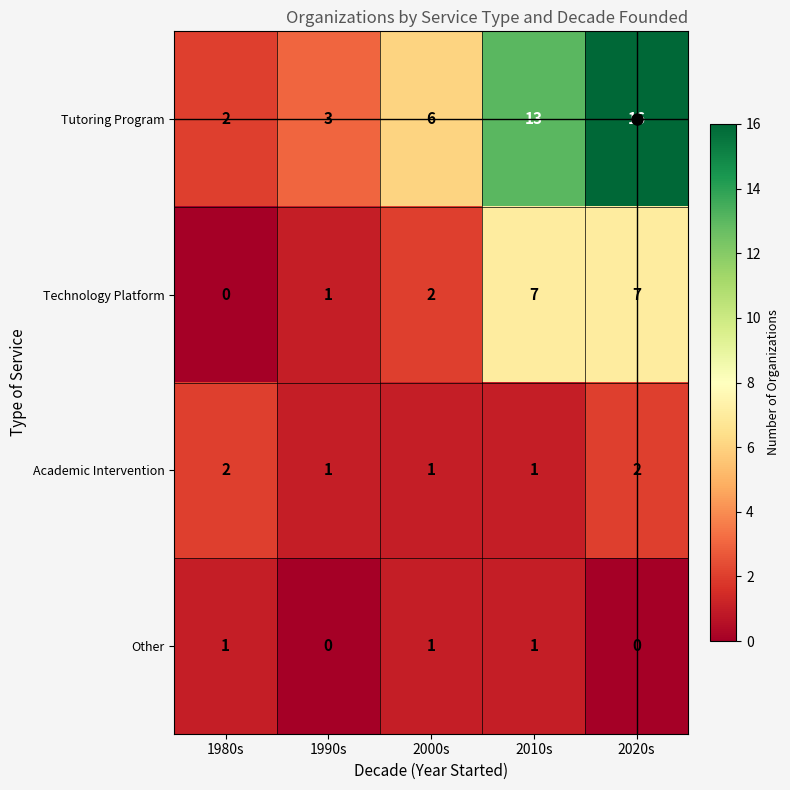

What is the sum of all Other values?

3